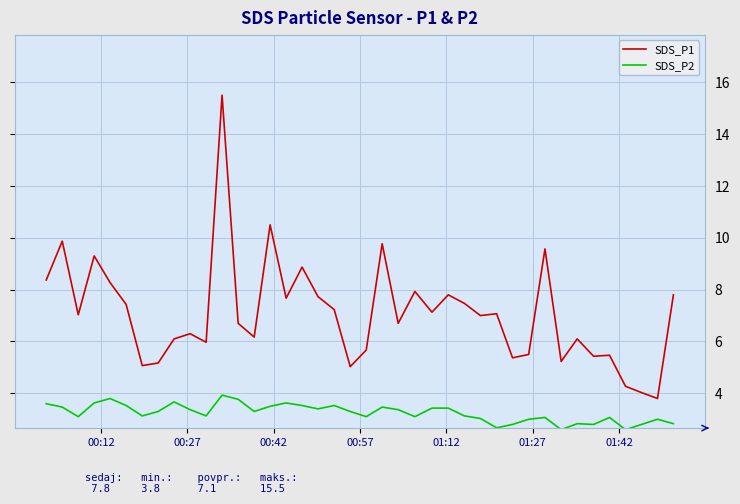

In SDS_P1, how many points are lower than both neighbors (excluding endpoints)?

13